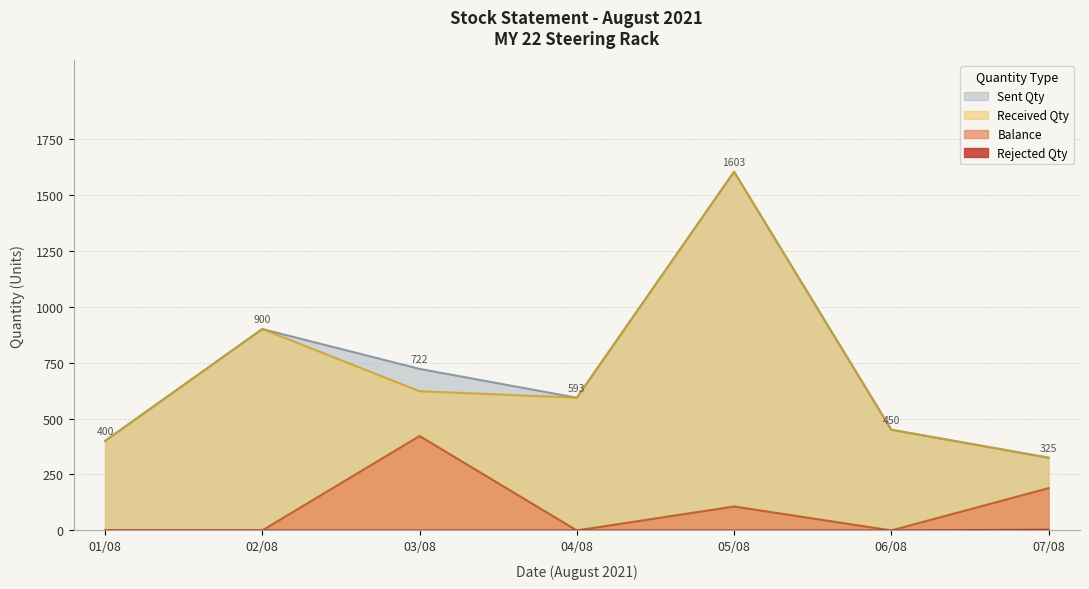

True or false: Balance and Rejected Qty intersect in this chart.

False